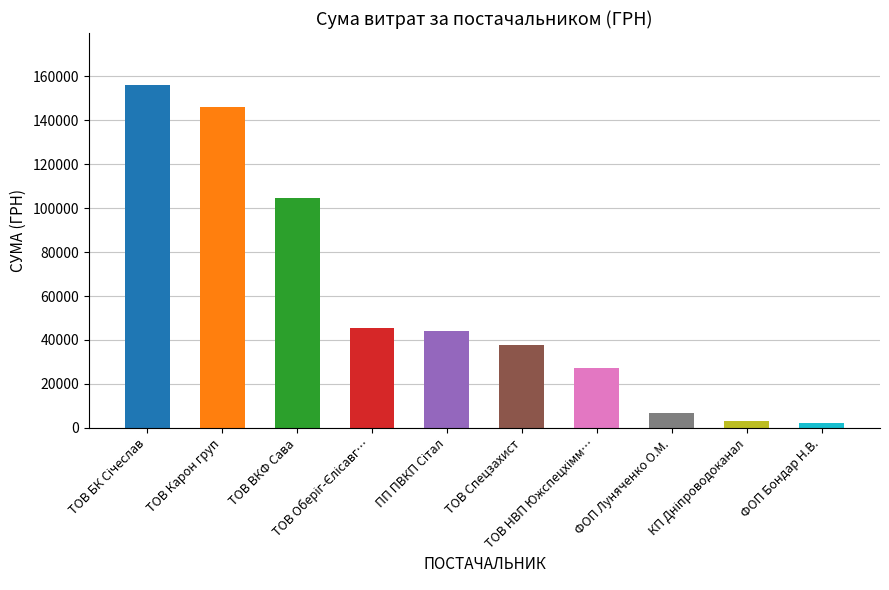

What is the difference between the second highest and second lowest values?

142907.1